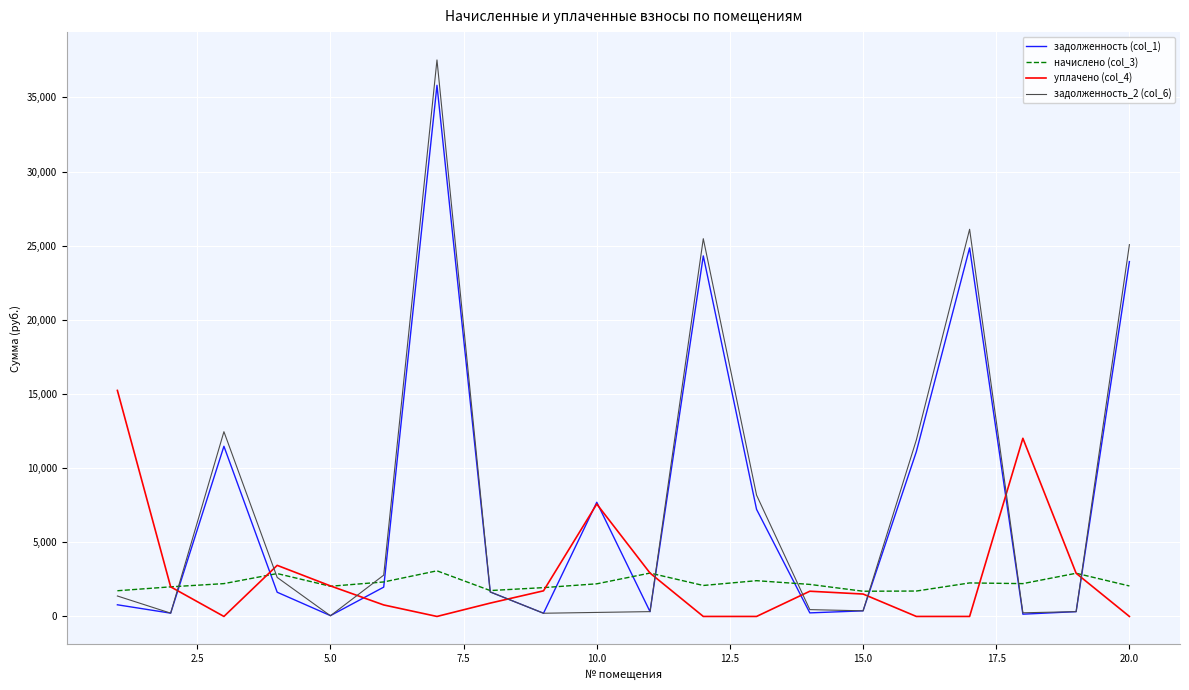

What is the sum of all задолженность (col_1) values?

154375.3